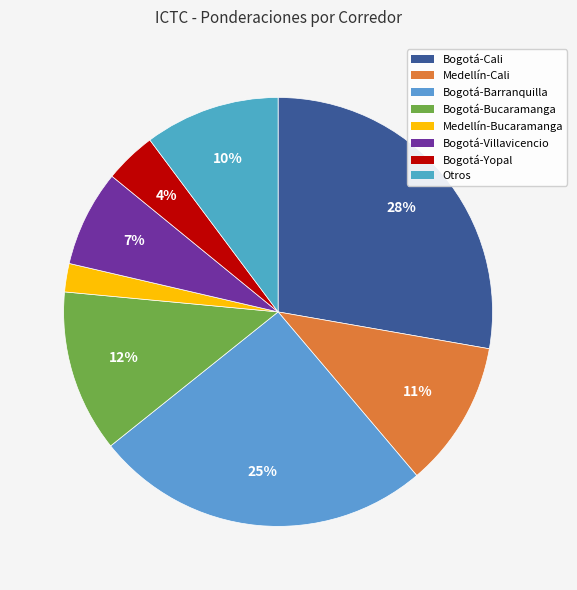

Does Bogotá-Yopal represent more than half of the total?

No